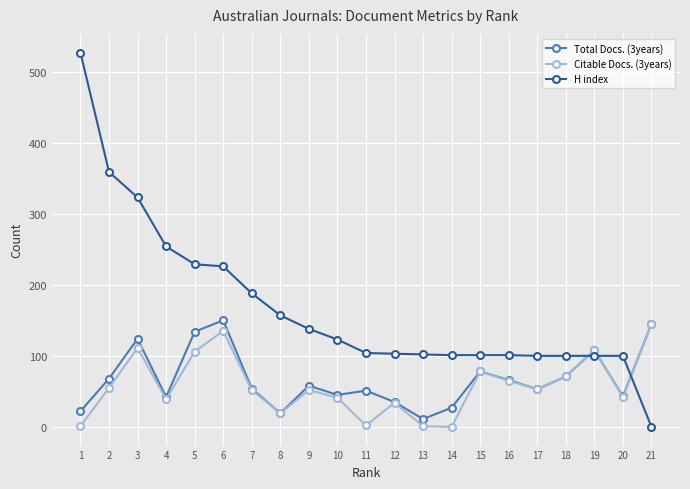

True or false: Total Docs. (3years) has more than 2 interior local peaks.

True